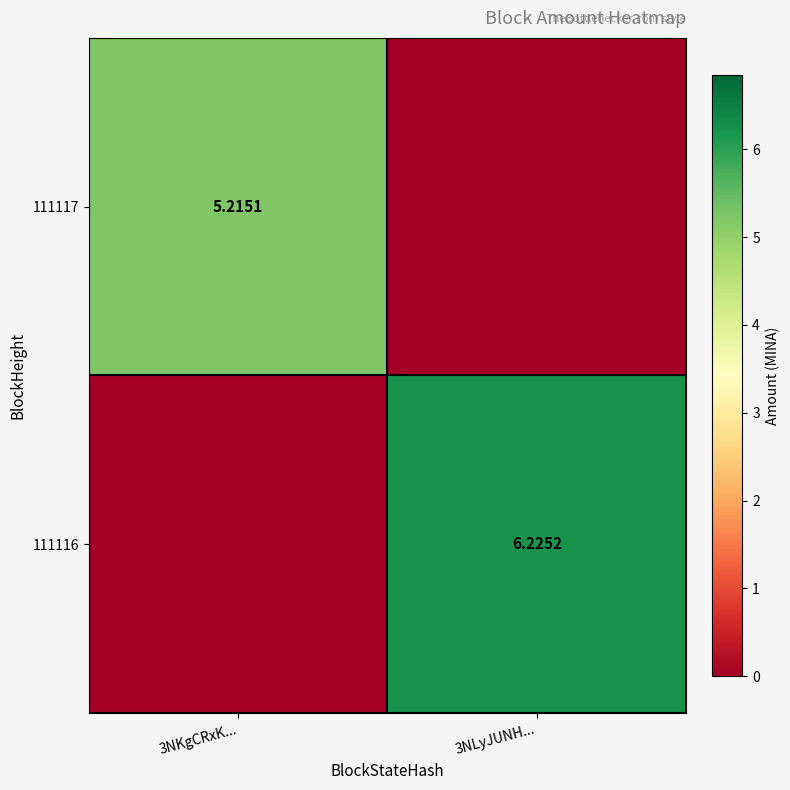

Is the value of 111117 at 3NKgCRxK... greater than the value of 111116 at 3NLyJUNH...?

No